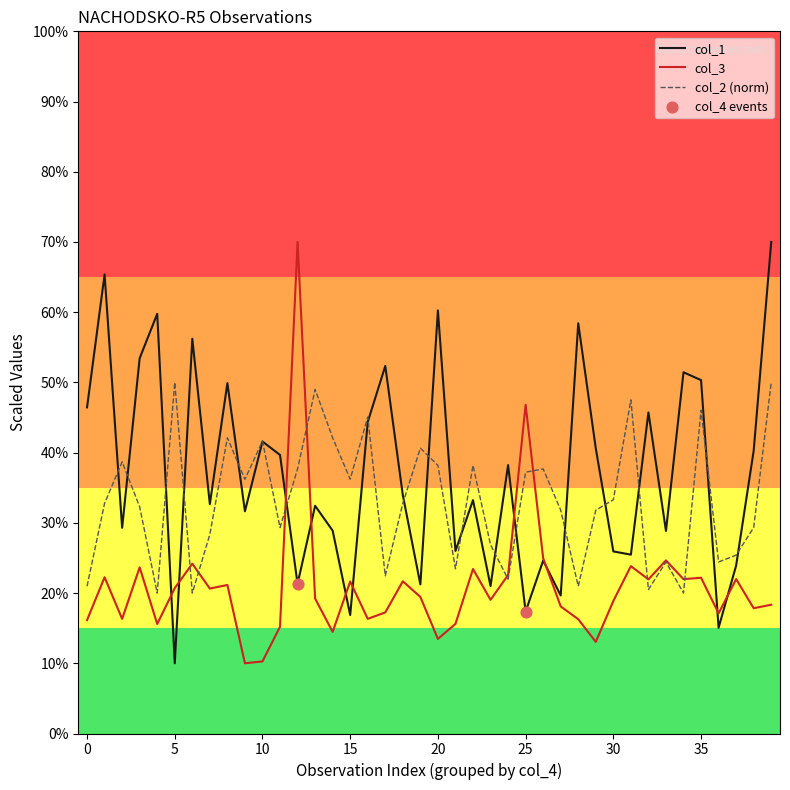

What is the maximum value shown in the chart?

70.0